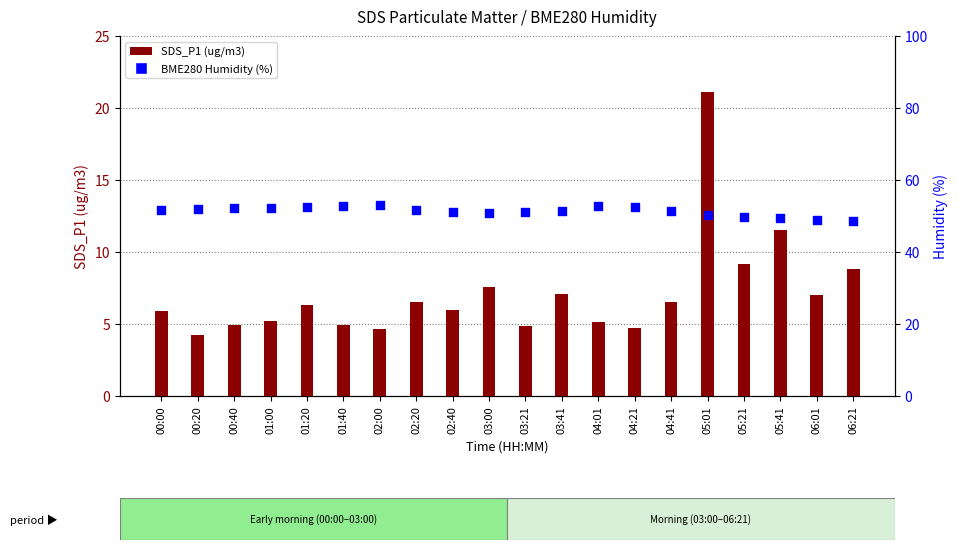

Which series reaches the maximum Y coordinate?

BME280_humidity